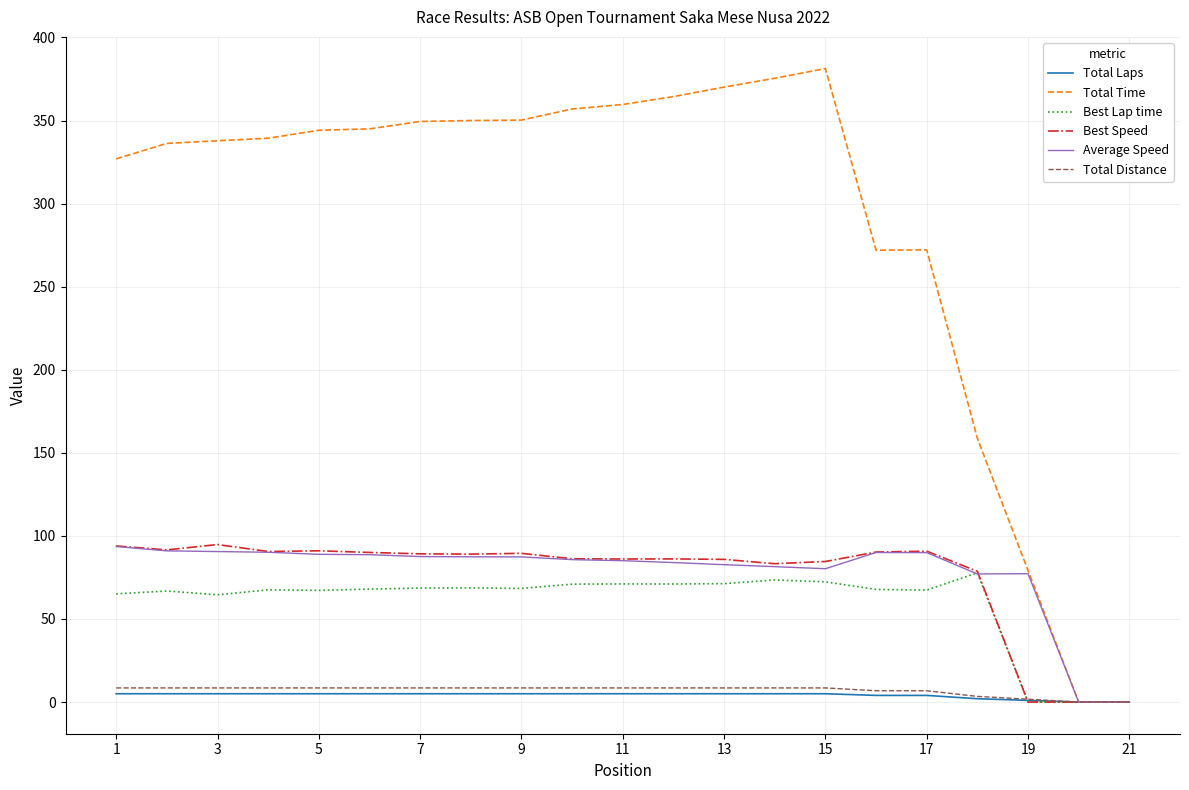

What is the maximum value for Total Time?

381.3